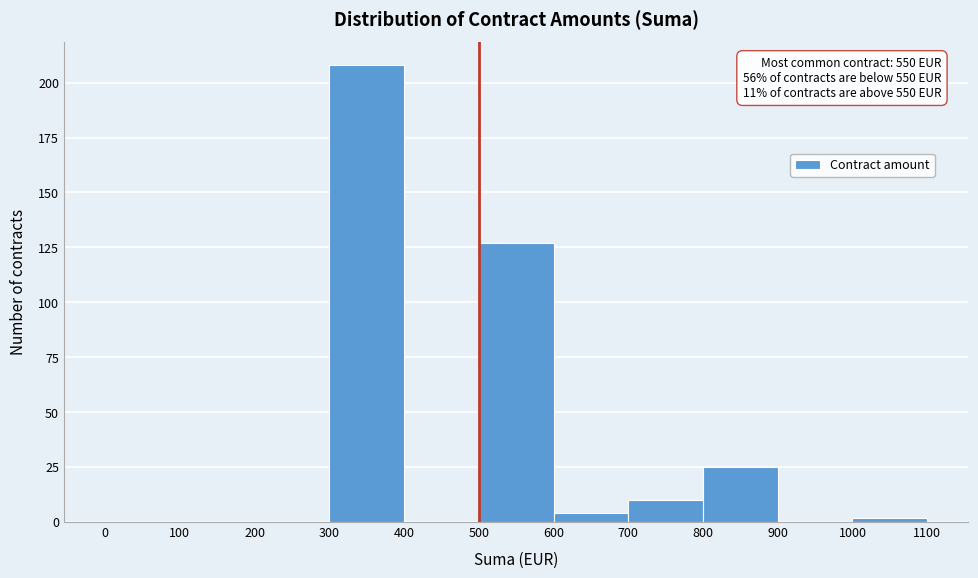

Which range on the x-axis has the tallest bar?

300 to 400